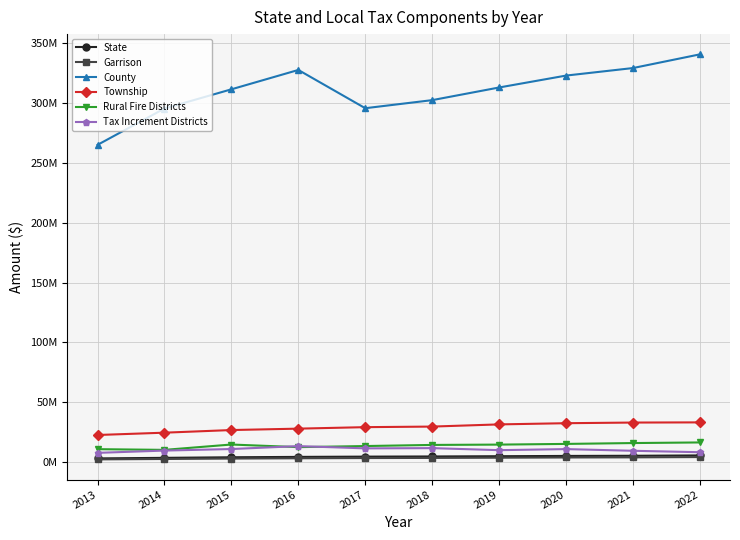

Reading left to right, transcribe all the data shown in this chart.

State: 2013=3284745.1	2014=3753201.6	2015=4242142.7	2016=4551645.2	2017=4772492.2	2018=4907934.5	2019=5117807.6	2020=5350721.5	2021=5485202.5	2022=5769047.0
Garrison: 2013=2483033.0	2014=2816203.2	2015=3160120.5	2016=3406746.3	2017=3589477.1	2018=3695462.8	2019=3872476.0	2020=4063380.5	2021=4166749.6	2022=4406349.5
County: 2013=264884874.1	2014=295214282.6	2015=311228756.4	2016=327374119.8	2017=295455949.2	2018=302191249.8	2019=312747949.8	2020=322679565.9	2021=328962695.1	2022=340384917.6
Township: 2013=22823758.0	2014=24750869.8	2015=26947941.2	2016=28117879.9	2017=29363525.4	2018=29843916.4	2019=31663612.4	2020=32659664.1	2021=33200052.6	2022=33345925.1
Rural Fire Districts: 2013=10997248.3	2014=10410437.8	2015=14871789.9	2016=12688675.9	2017=13601346.8	2018=14539458.4	2019=14806473.6	2020=15383738.9	2021=16096688.3	2022=16610569.7
Tax Increment Districts: 2013=7918637.9	2014=9819967.5	2015=11106833.4	2016=13550583.5	2017=11667011.8	2018=11867712.4	2019=10162852.8	2020=11053388.7	2021=9649047.2	2022=8456562.3